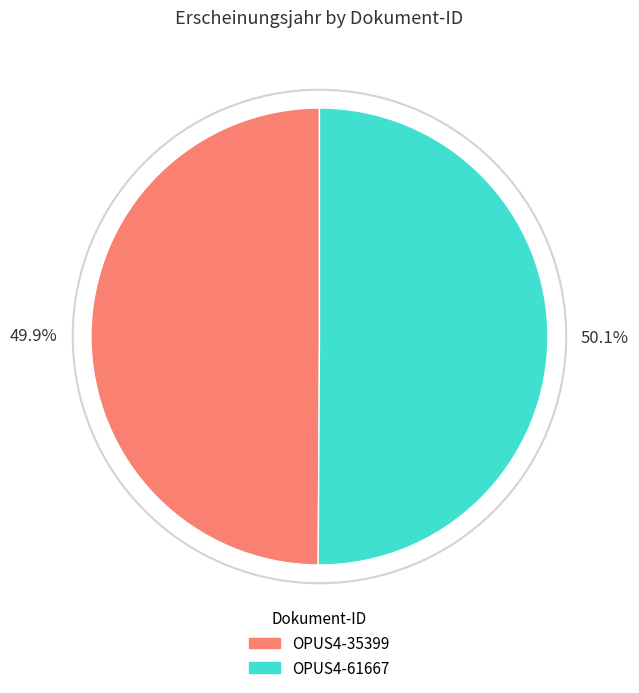

Is there a majority slice in this chart?

Yes